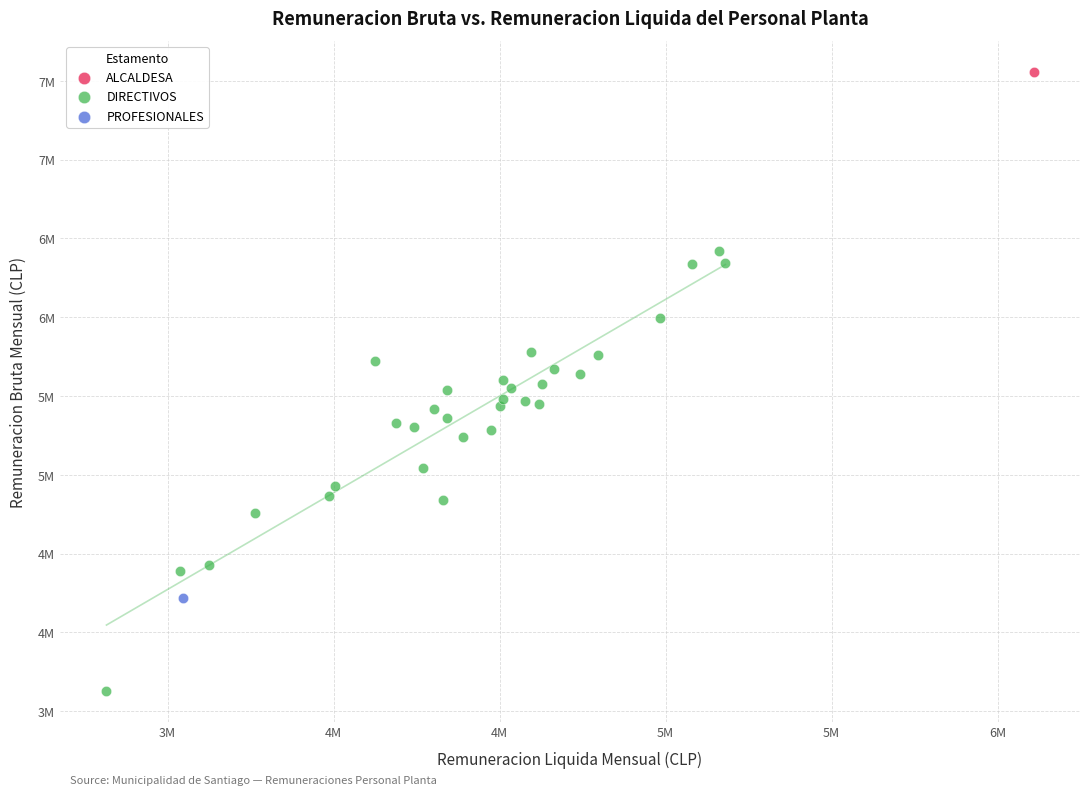

What are all the series names shown in the legend?

ALCALDESA, DIRECTIVOS, PROFESIONALES